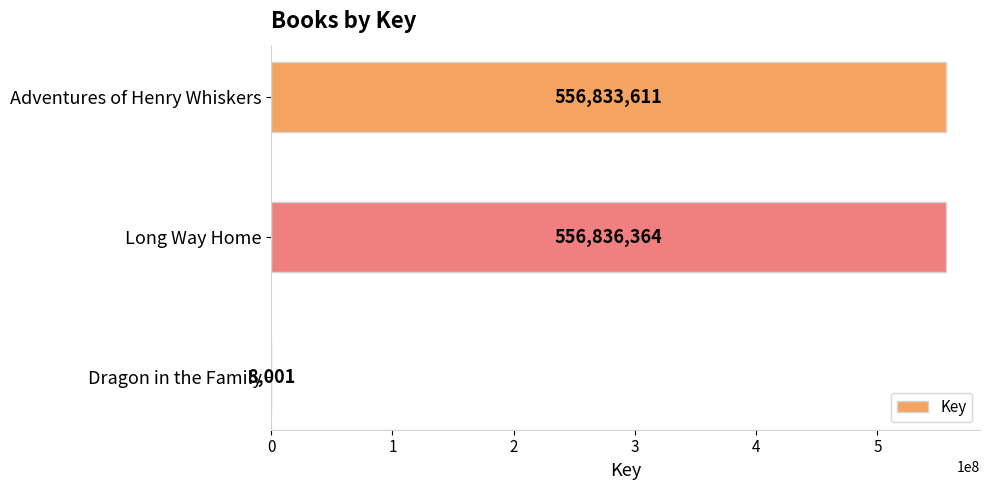

Reading bottom to top, extract all data points from this chart.

Dragon in the Family=8001	Long Way Home=556836364	Adventures of Henry Whiskers=556833611